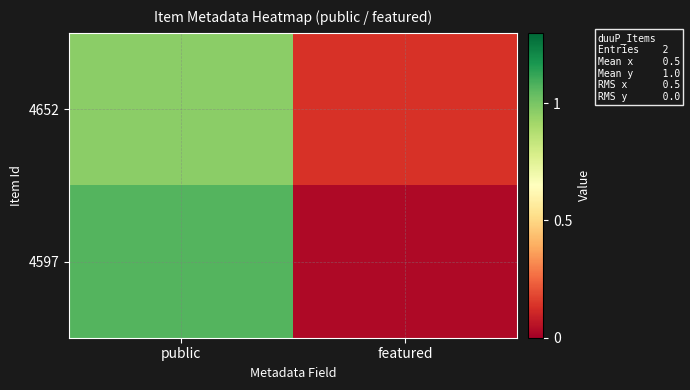

At which category is the sum across all series the highest?

public